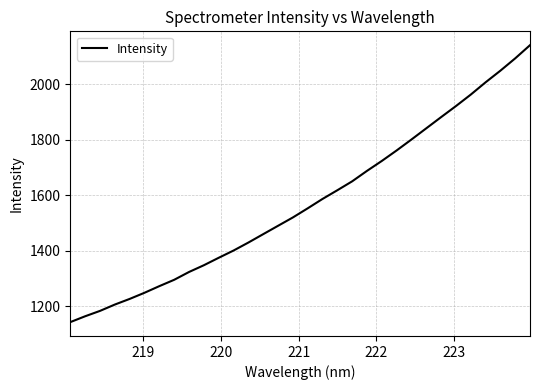

What is the smallest value displayed?

1143.0